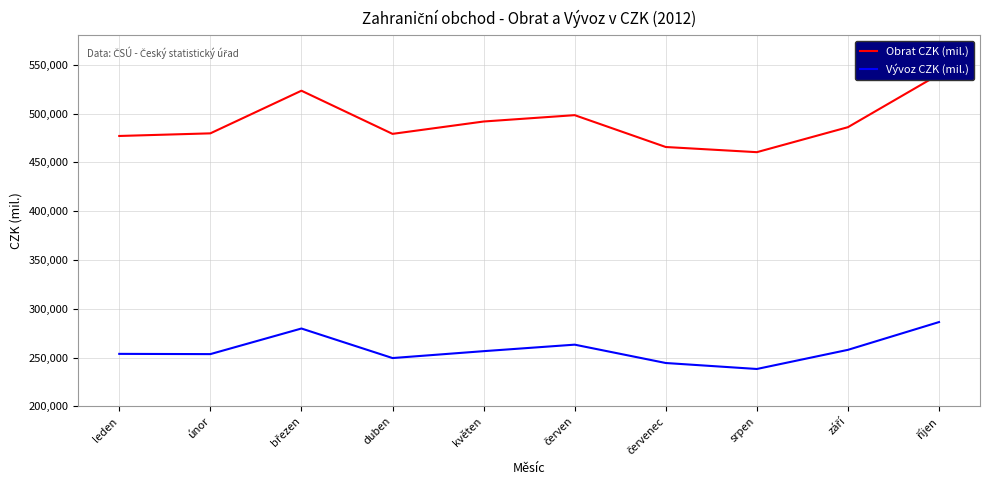

The Vývoz CZK (mil.) series shows 119389 at srpen. True or false?

False